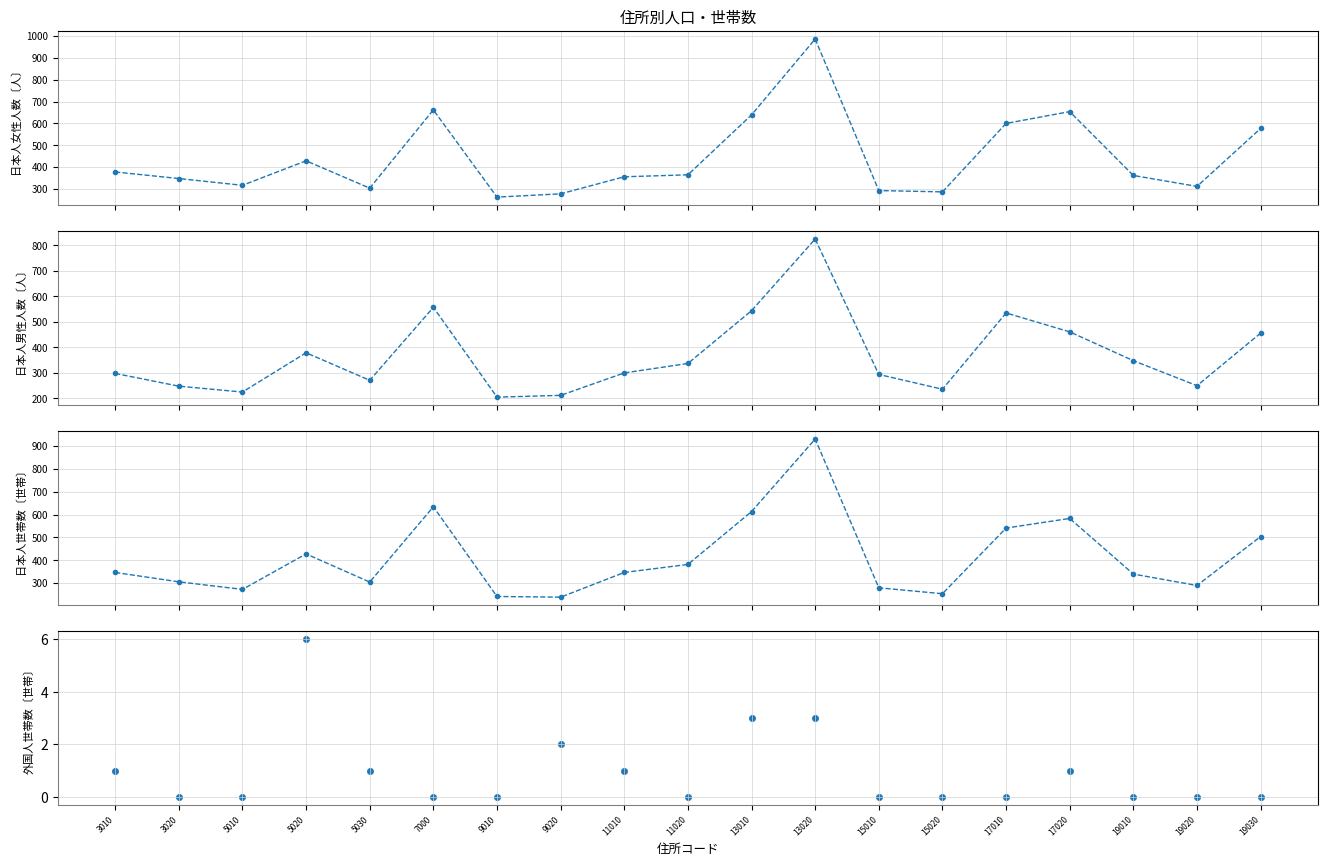

What are all the series names shown in the legend?

日本人女性人数〔人〕, 日本人男性人数〔人〕, 日本人世帯数〔世帯〕, 外国人世帯数〔世帯〕